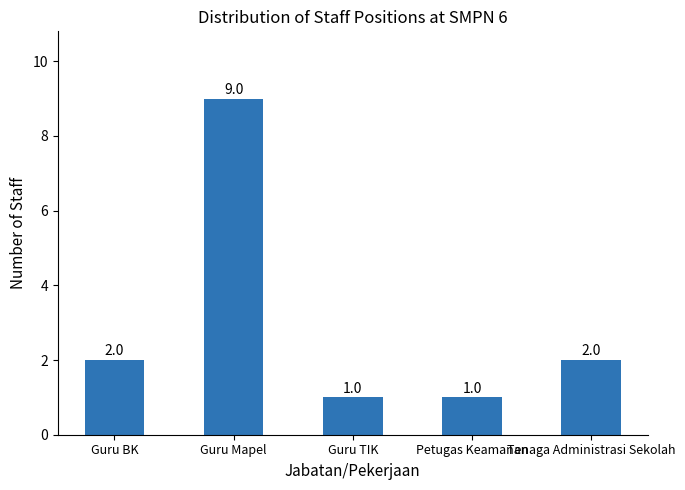

What is the sum of all values?

15